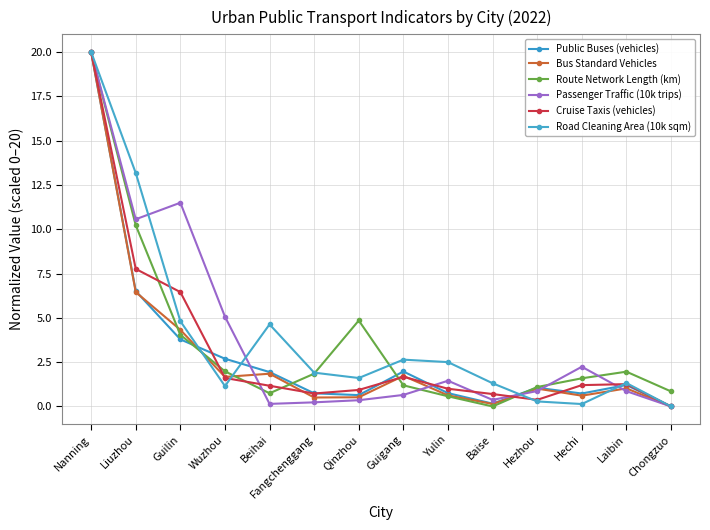

Which has a higher value, Fangchenggang or Hezhou?

Hezhou